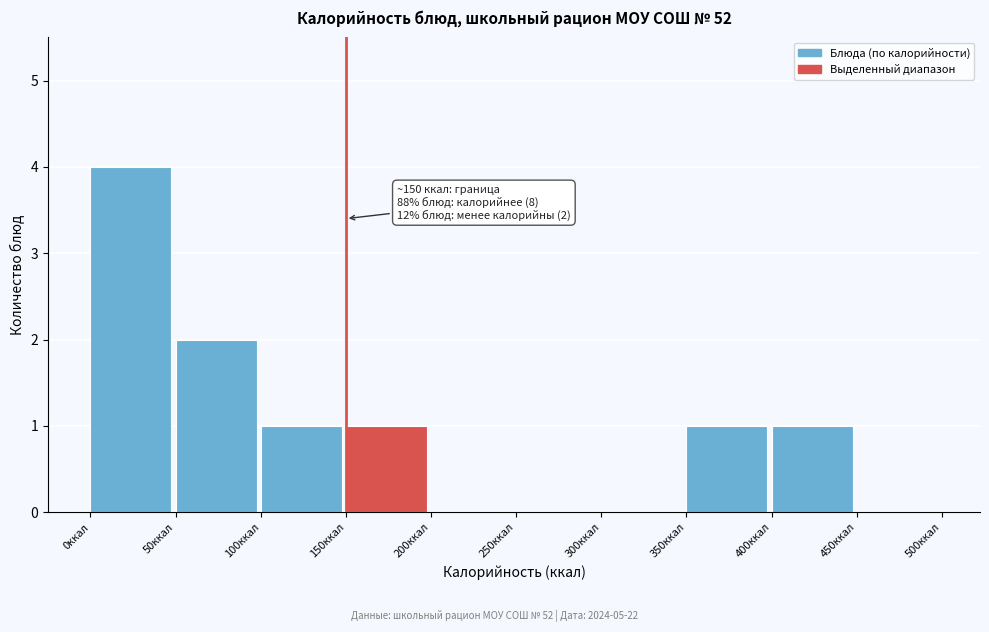

Over which range of the x-axis is the bar tallest?

0 to 50